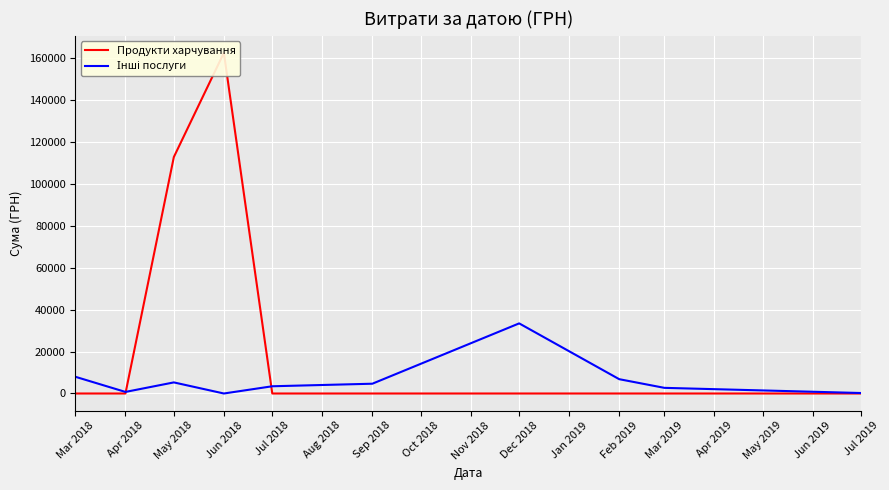

Which has a higher value, Jul 2019 or Mar 2019?

Jul 2019